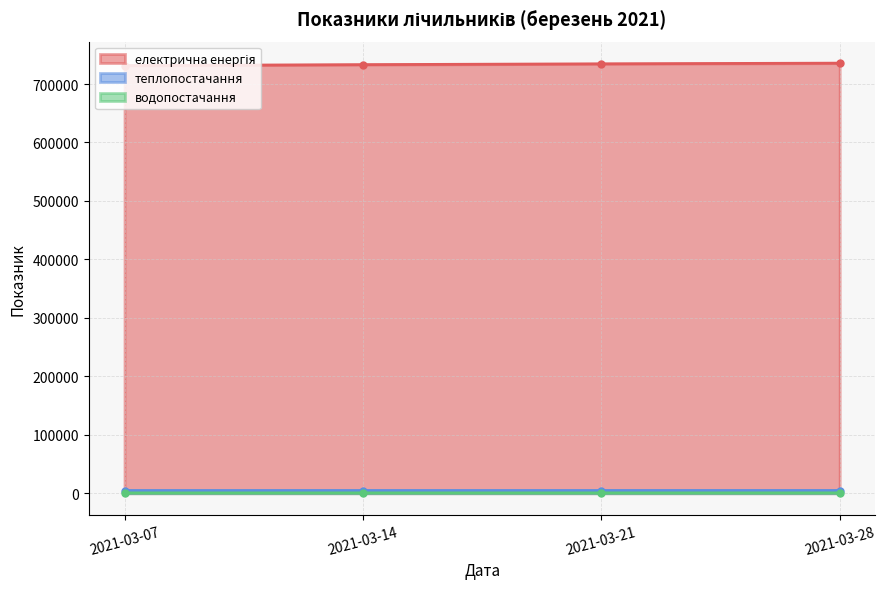

What is the difference between the maximum and minimum values in the електрична енергія series?

4131.4